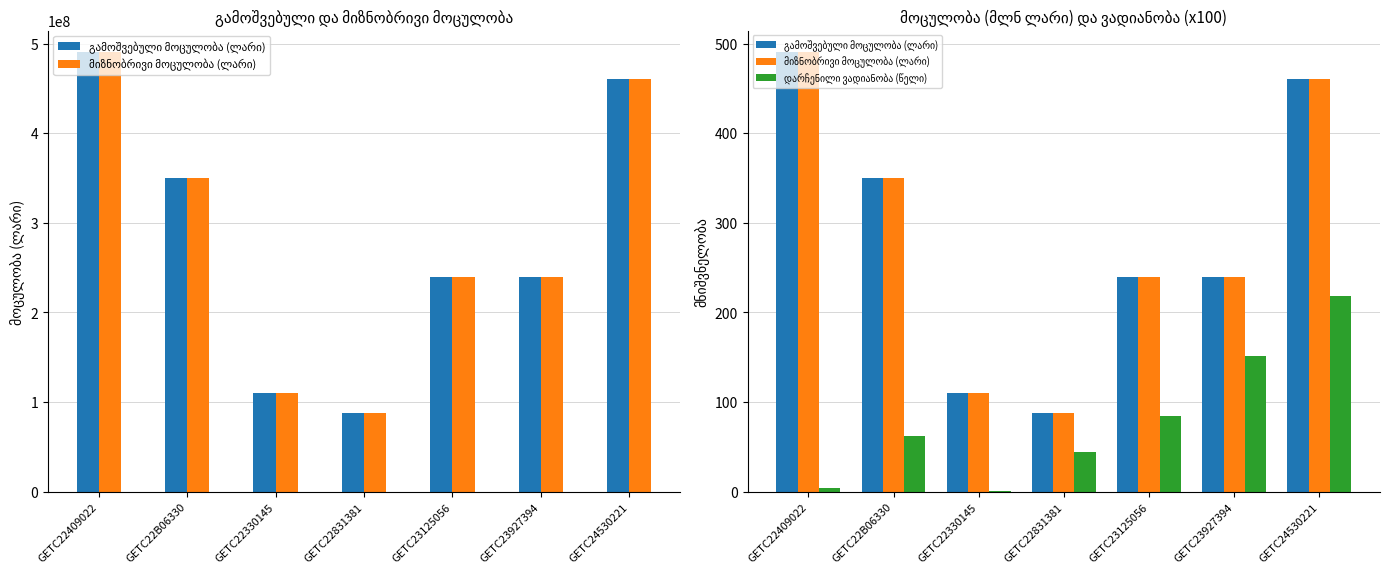

Which series has the largest range (max minus min)?

გამოშვებული მოცულობა (ლარი)